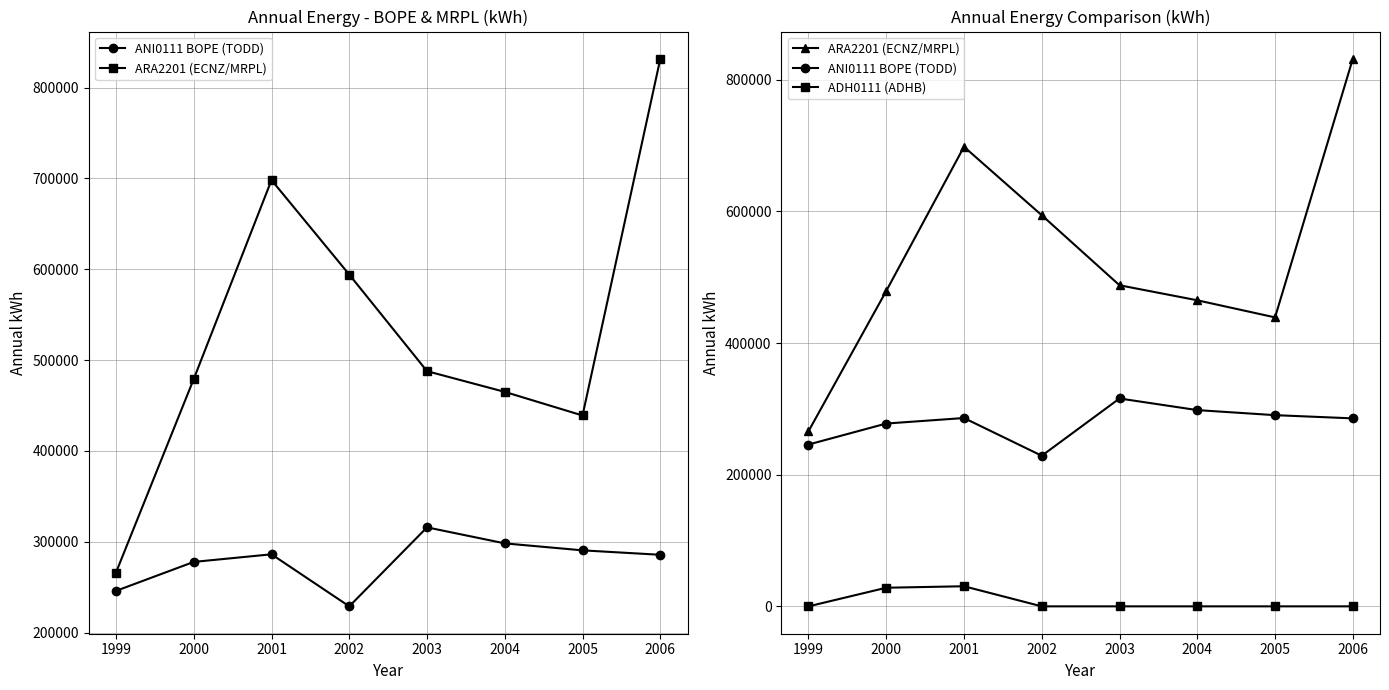

List the labels in order of ADH0111 (ADHB) value, largest first.

2001, 2000, 1999, 2002, 2003, 2004, 2005, 2006